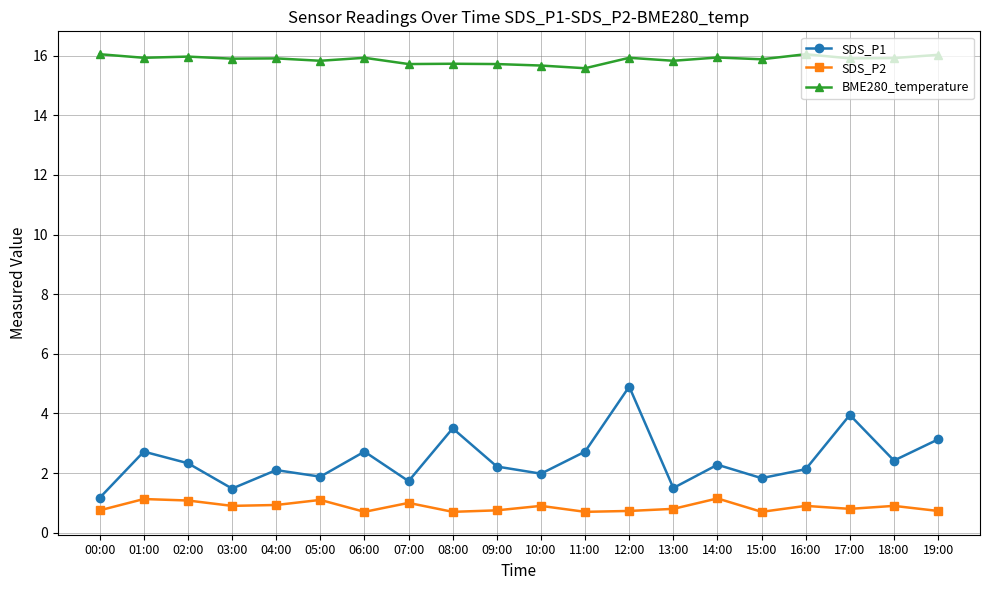

Where is the first local maximum for SDS_P1?

01:00